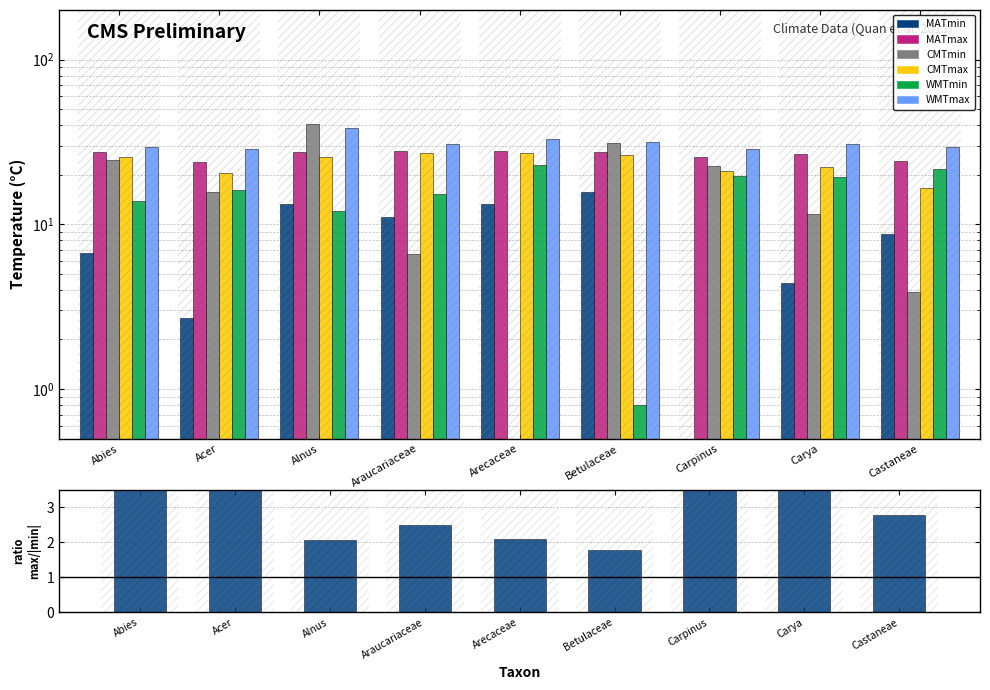

True or false: WMTmax has a value of 15.0 at Carpinus.

False